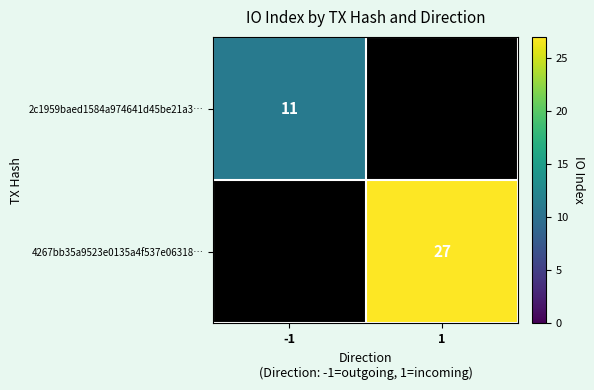

True or false: 4267bb35a9523e0135a4f537e06318… has a value of 27 at 1.

True